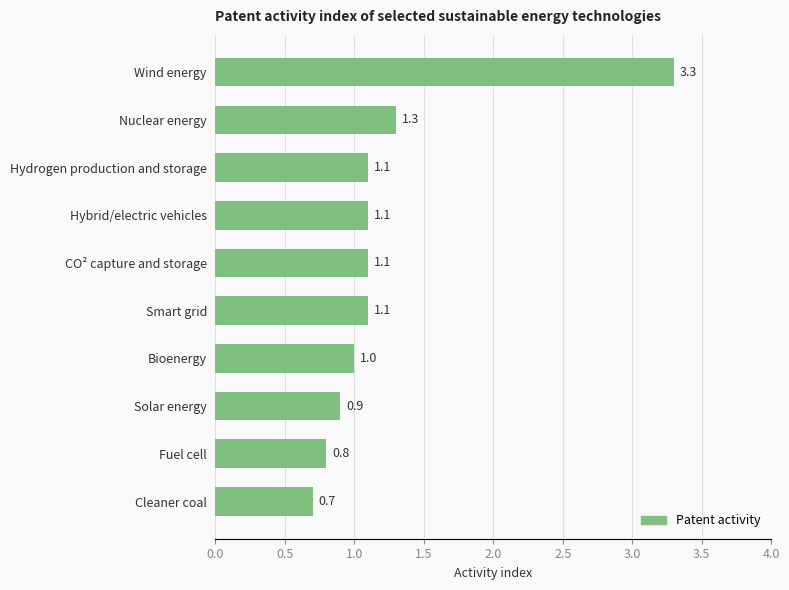

What is the difference between the second highest and minimum values?

0.6